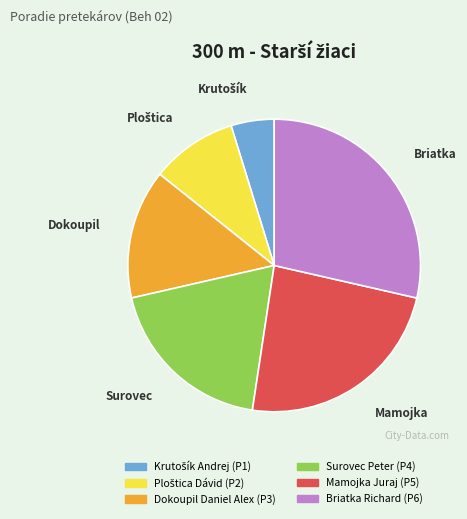

Which has a higher value, Briatka Richard or Mamojka Juraj?

Briatka Richard